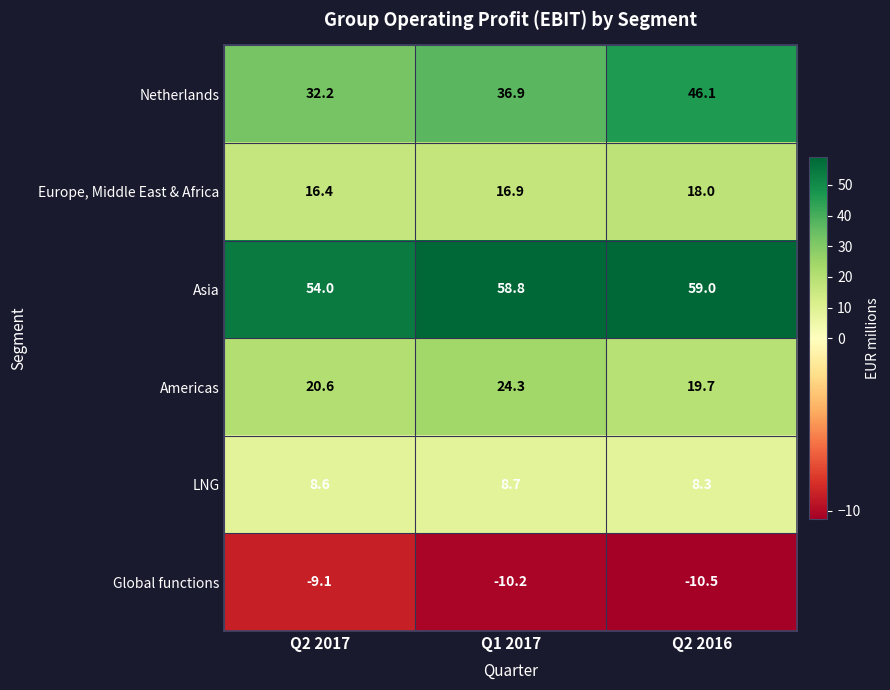

Which series has the largest total across all categories?

Asia